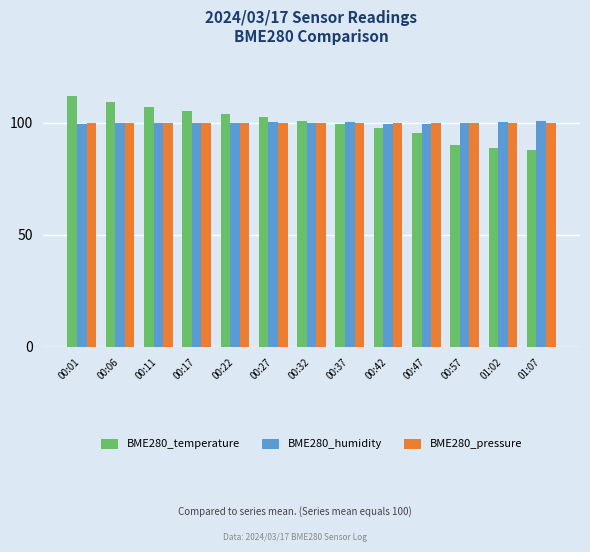

How many bars are there in each group?

3